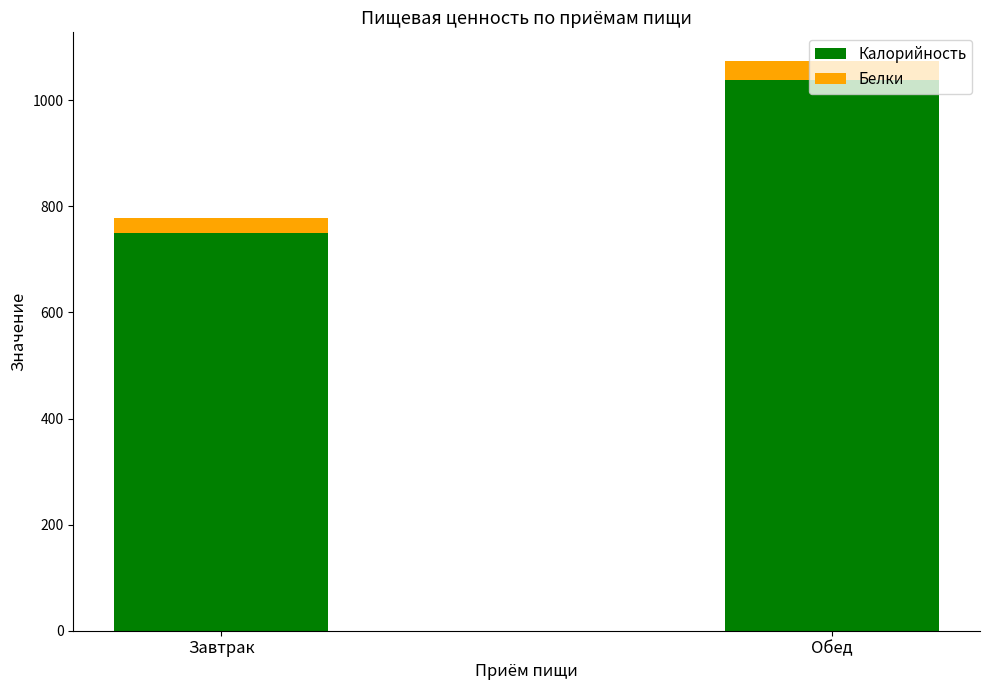

What is the value of the Калорийность bar at the 2nd from the left?

1037.9